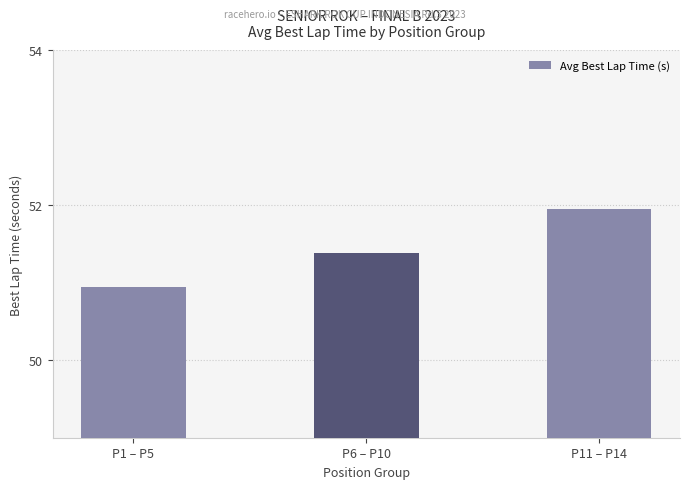

Reading right to left, transcribe all the data shown in this chart.

P11 – P14=51.9	P6 – P10=51.4	P1 – P5=50.9